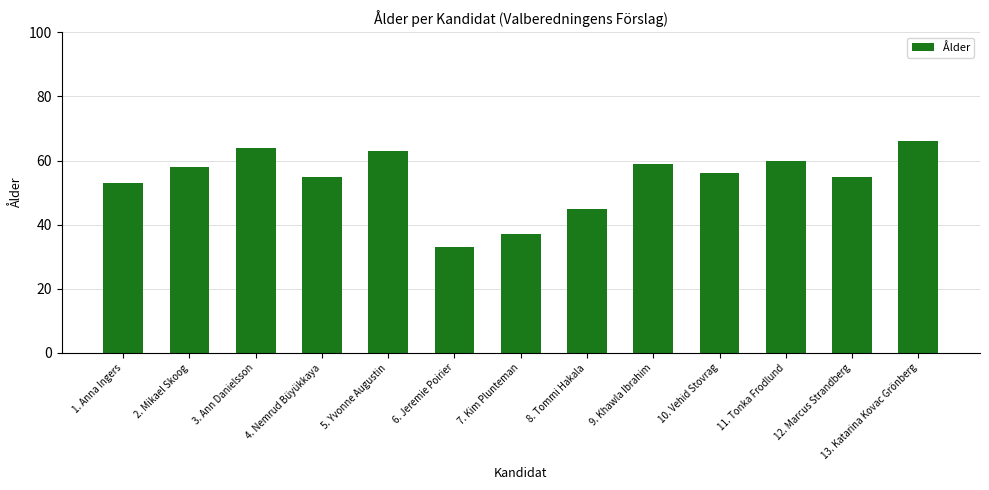

How many series are shown in this chart?

1